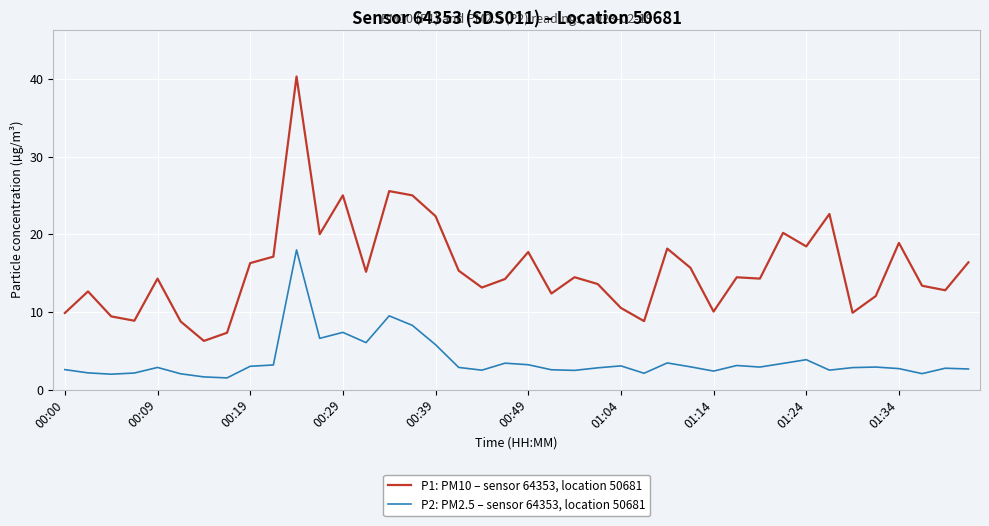

What is the difference between the maximum and minimum values in the P1: PM10 – sensor 64353, location 50681 series?

34.1